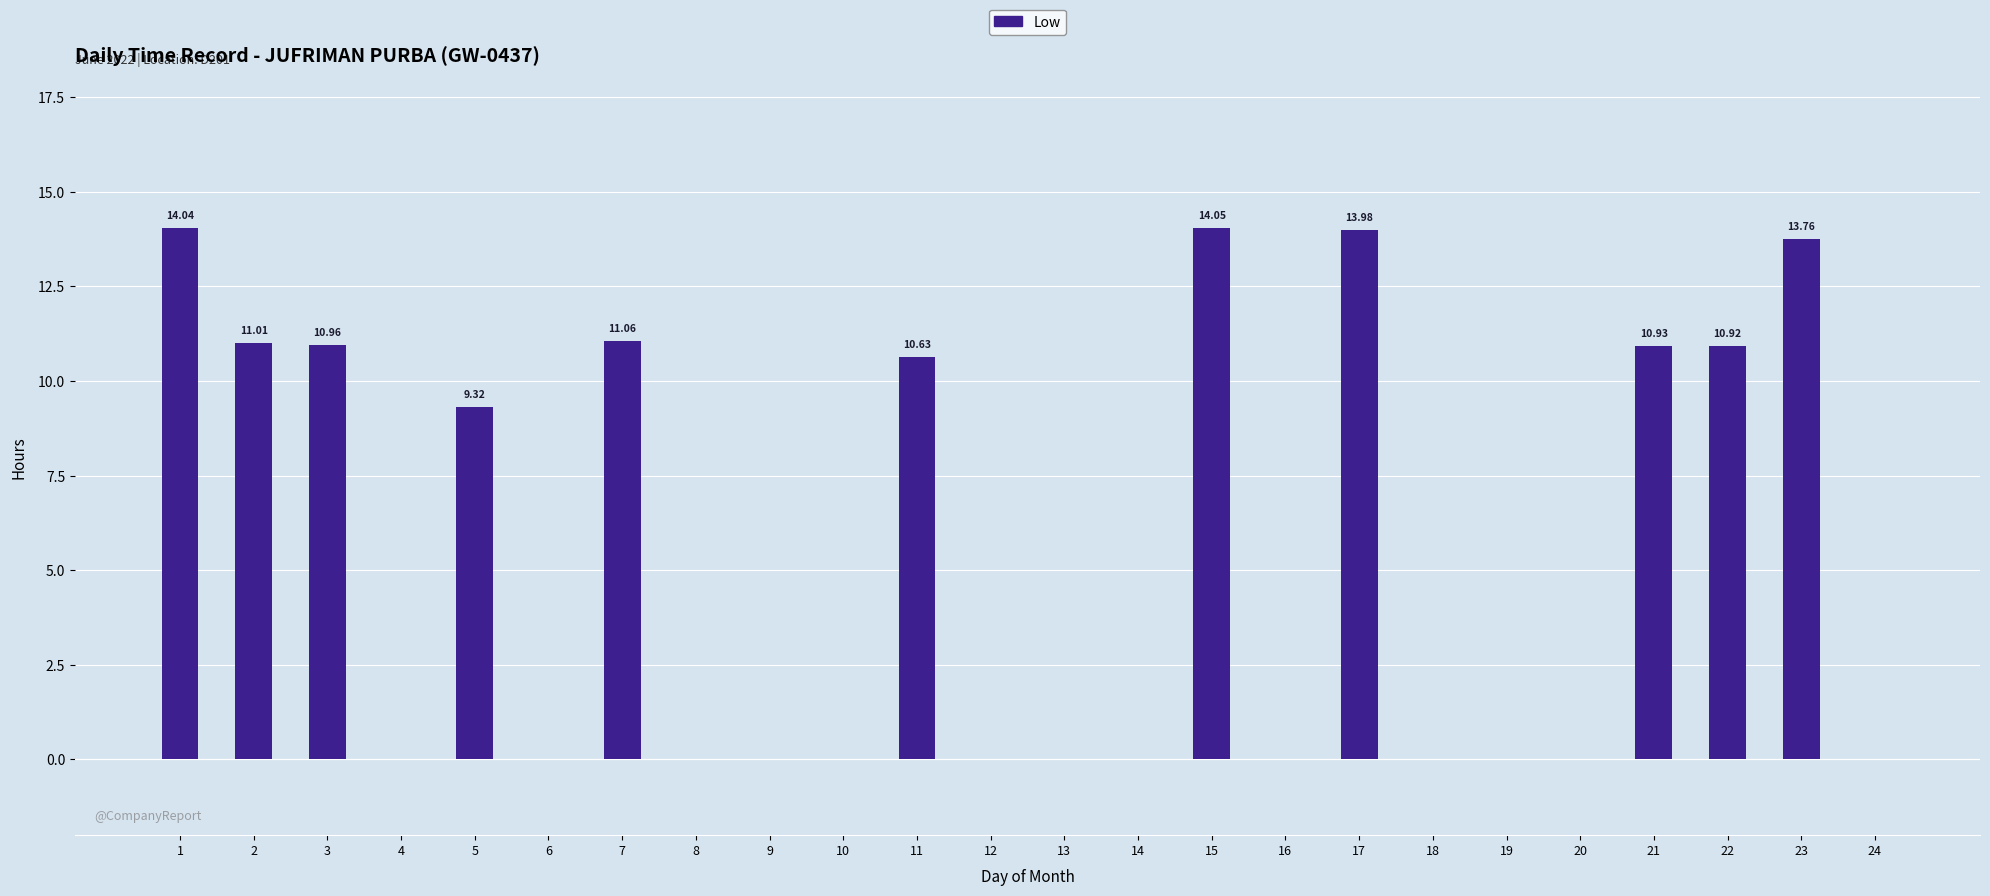

What is the sum of all values?

130.7